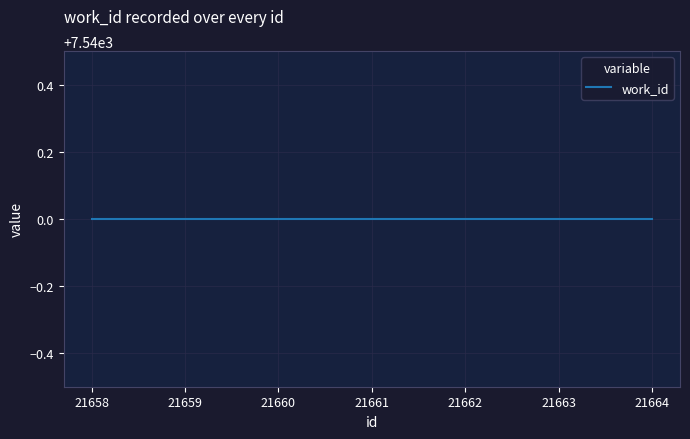

True or false: work_id and id intersect in this chart.

False